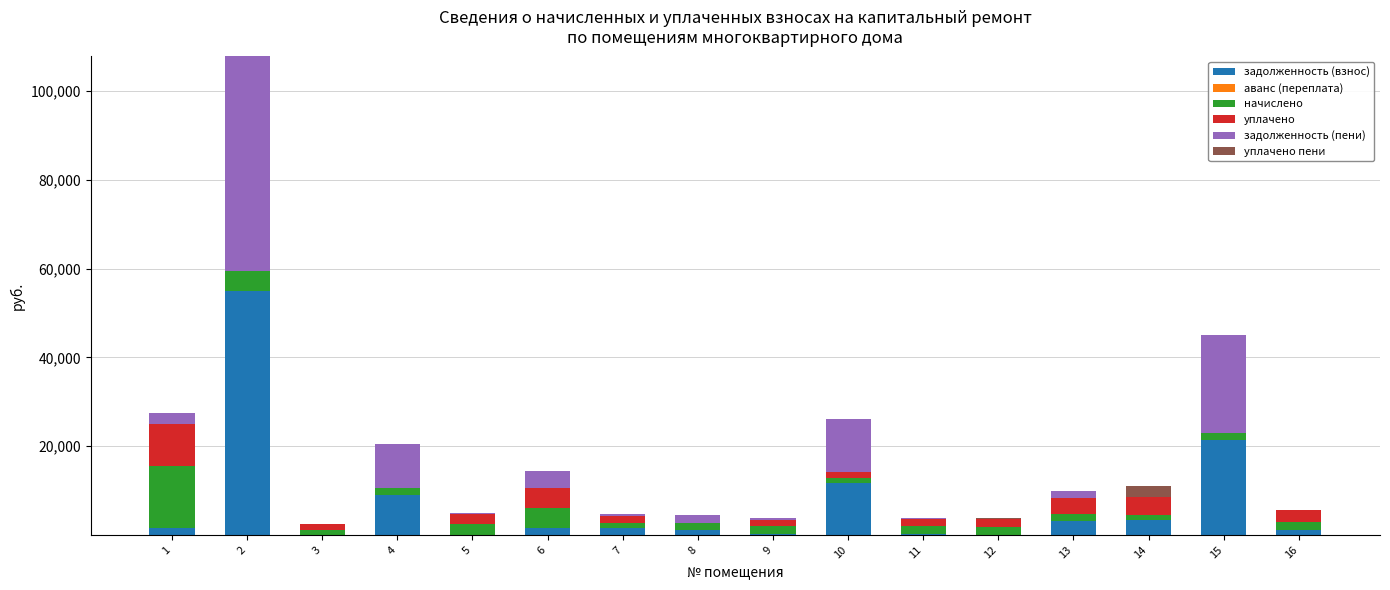

What is the maximum value for задолженность (взнос)?

54971.7